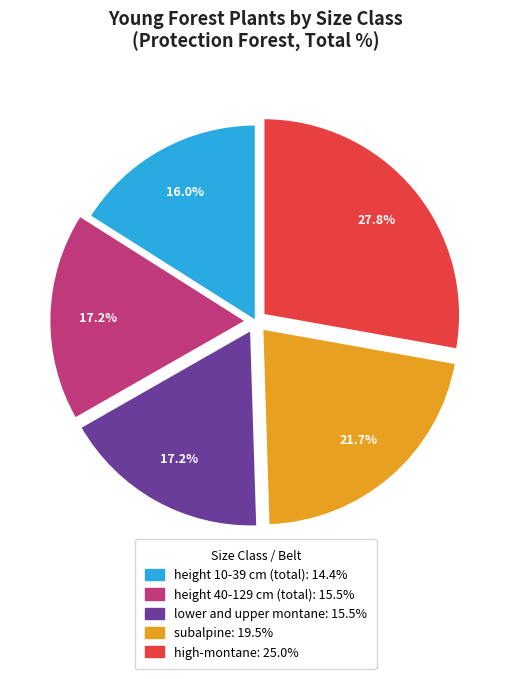

Which slice is the largest?

high-montane